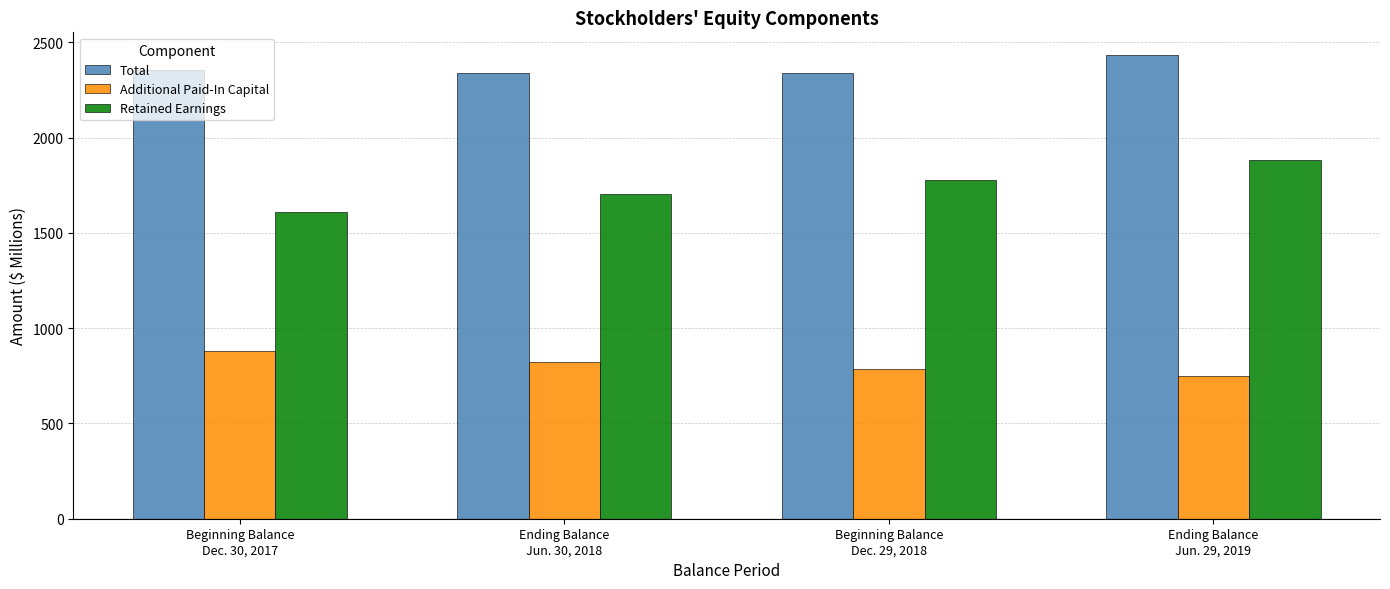

Which series has the largest range (max minus min)?

Retained Earnings